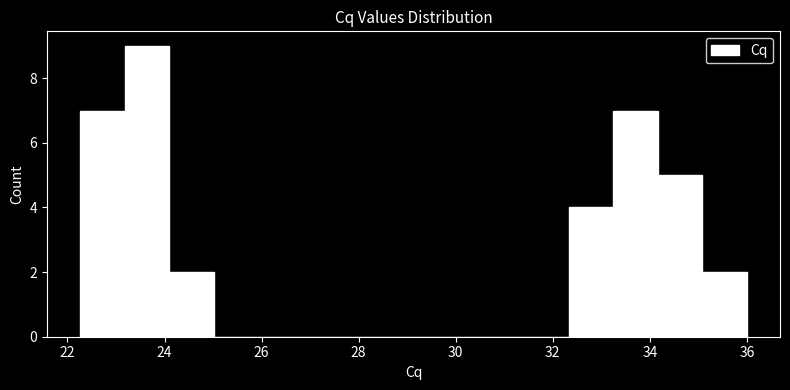

Which range on the x-axis has the tallest bar?

23.2 to 24.0